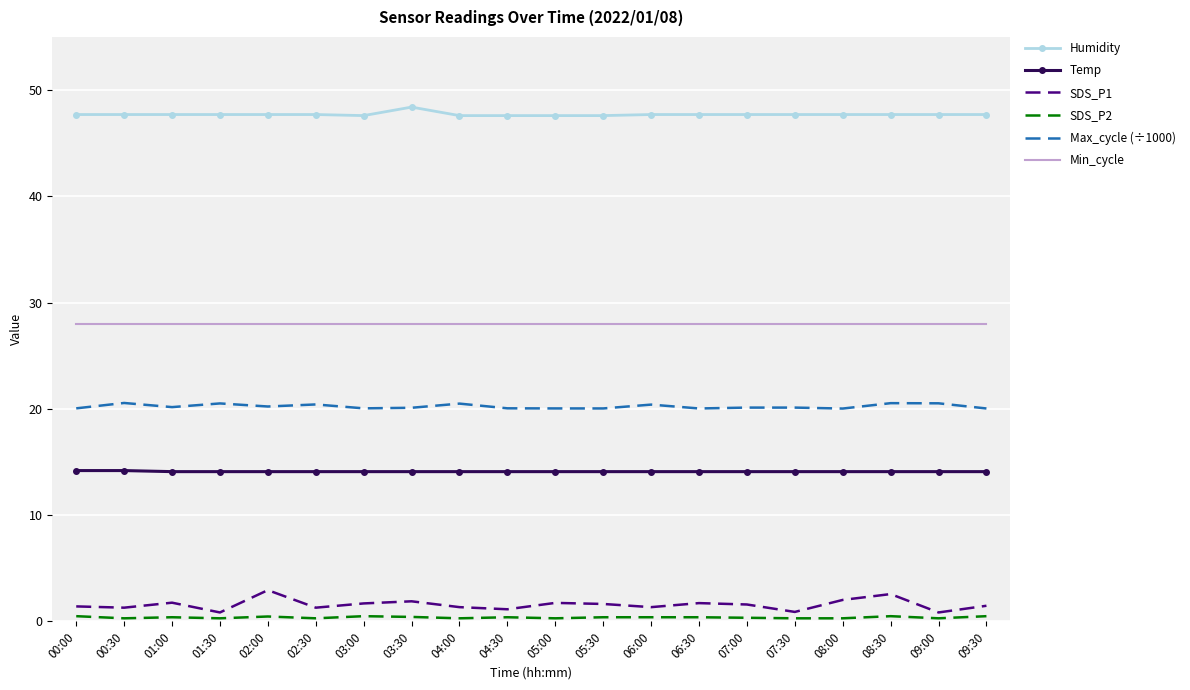

True or false: Min_cycle and Max_cycle (÷1000) intersect in this chart.

False